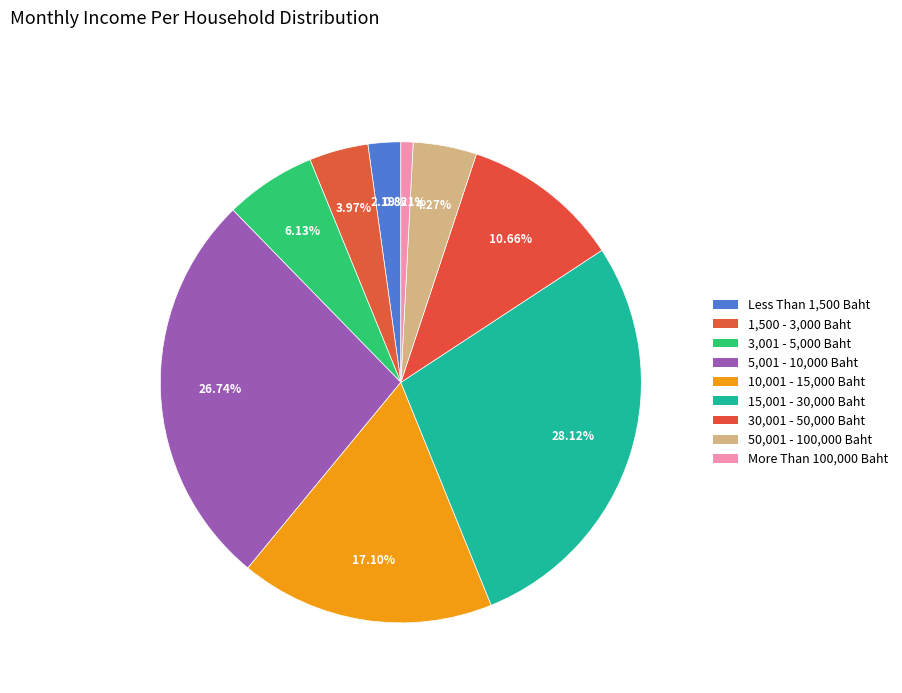

Count the number of slices in the pie.

9